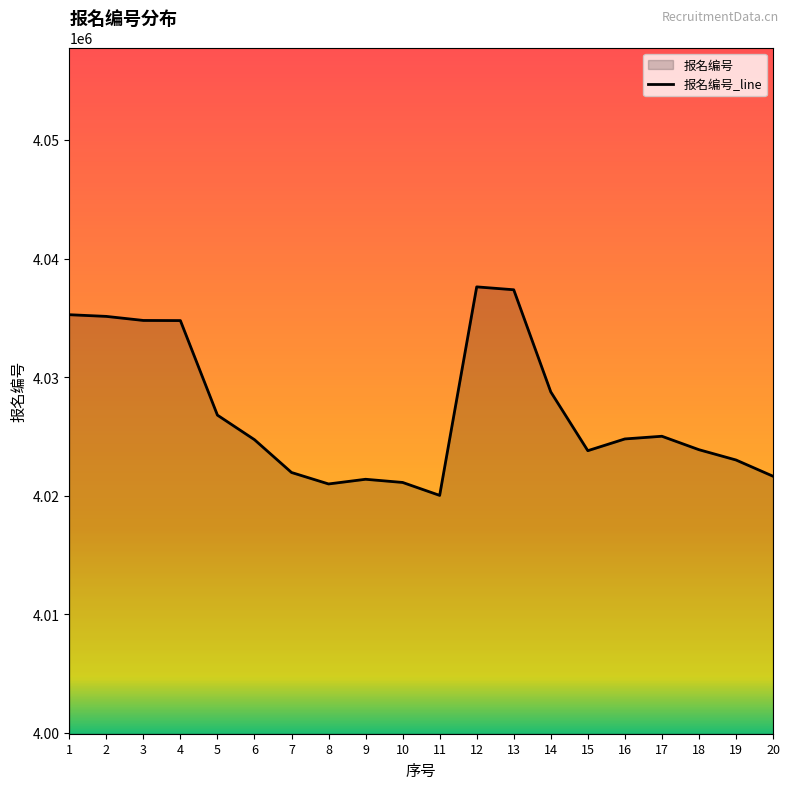

How many series are shown in this chart?

1